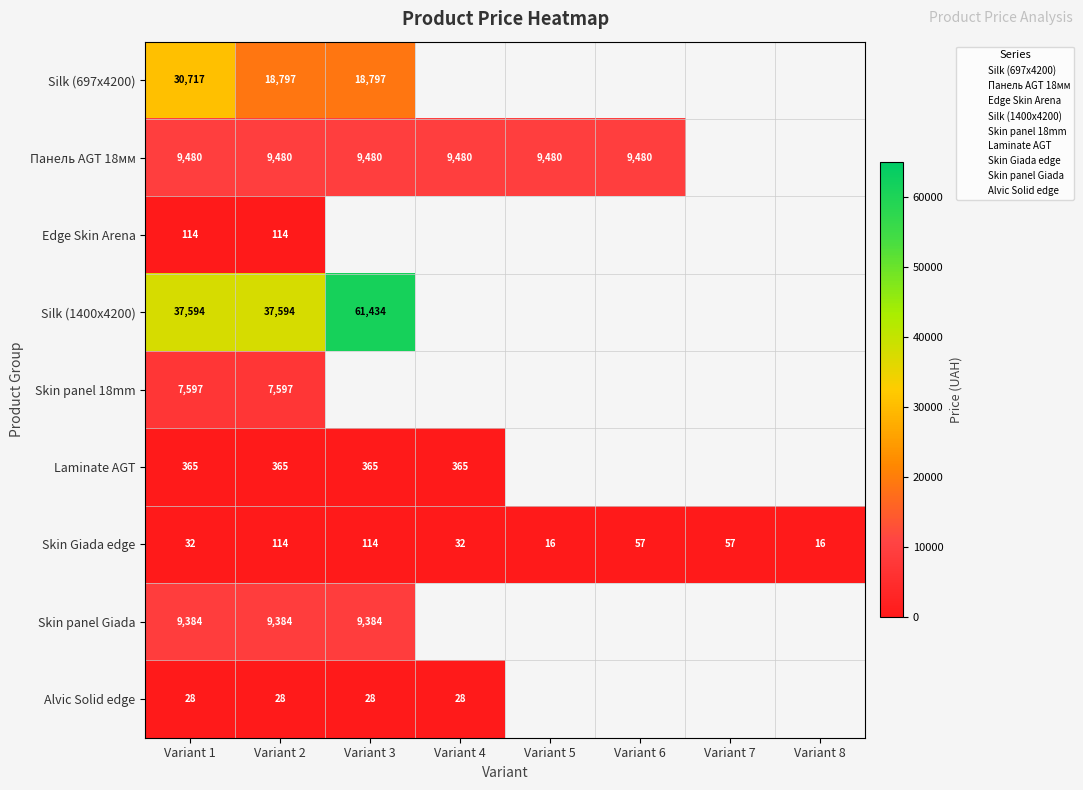

The value of Silk (697x4200) at Variant 1 is 30717.1. True or false?

True